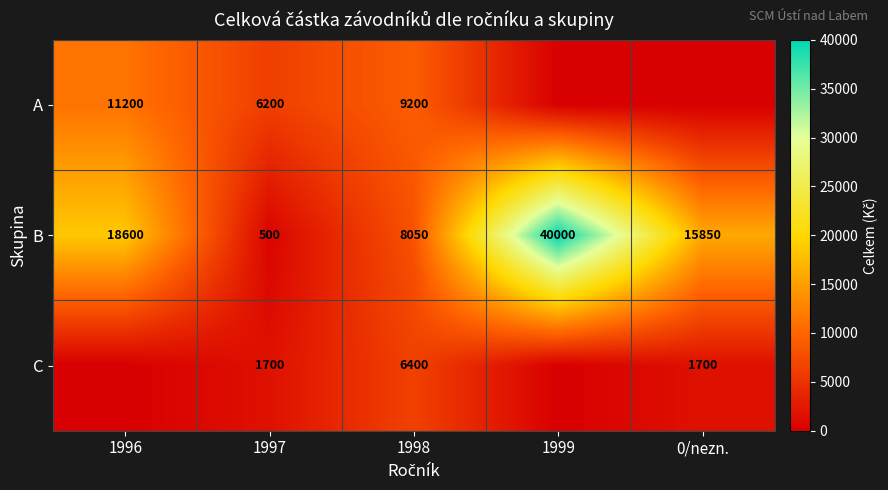

Is the value of C at 1997 greater than the value of B at 1996?

No